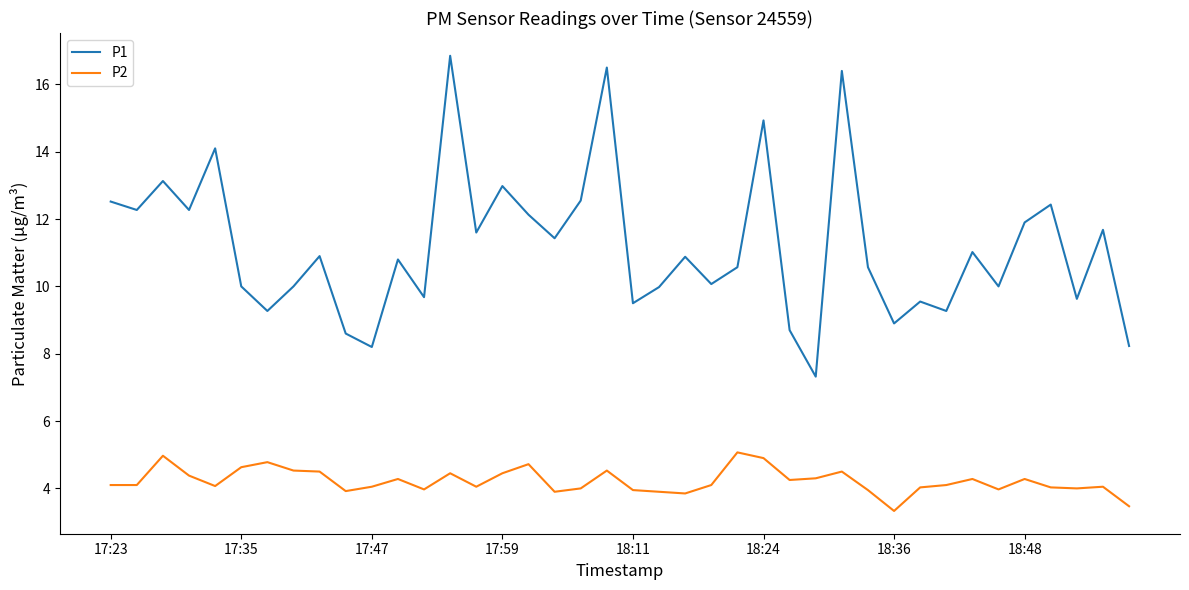

Which series has the widest spread of values?

P1